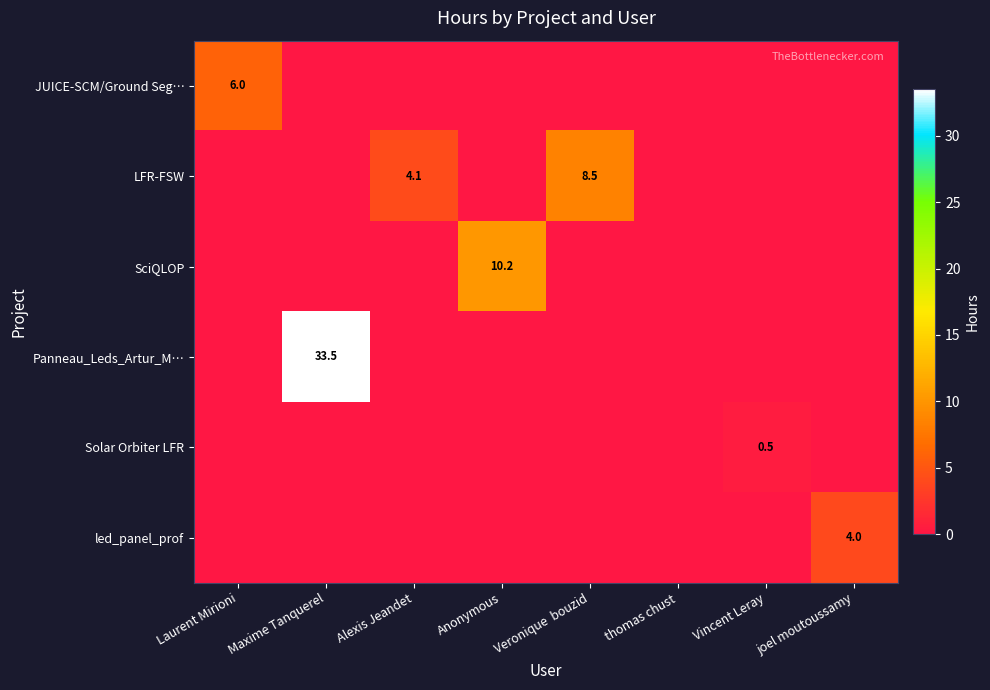

What is the maximum value shown in the chart?

33.5